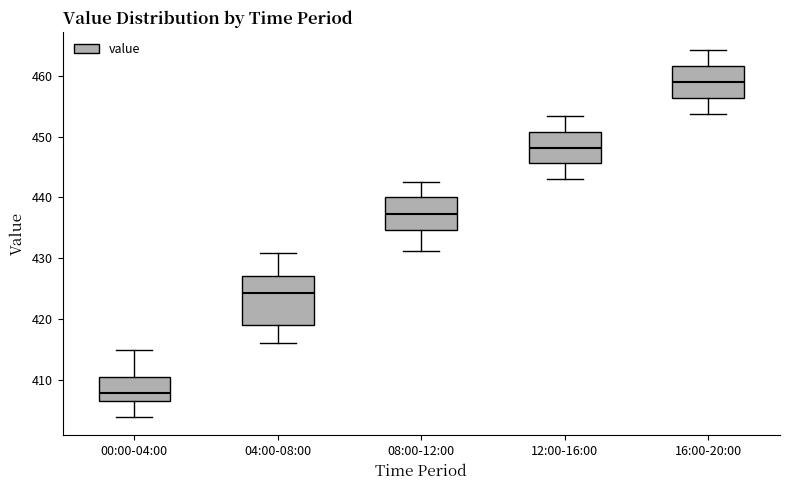

Where is the upper edge of the box for 12:00-16:00 on the y-axis? The values are not printed on the chart, so give them approximately, as read against the axis.

451